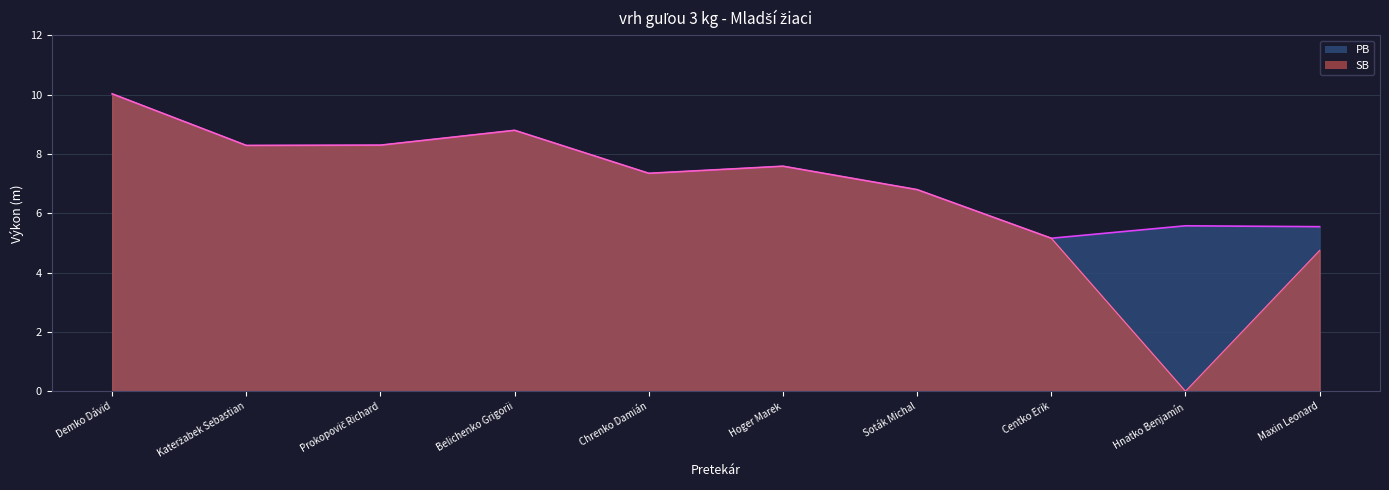

Is the value of SB at Chrenko Damián greater than the value of PB at Belichenko Grigorii?

No